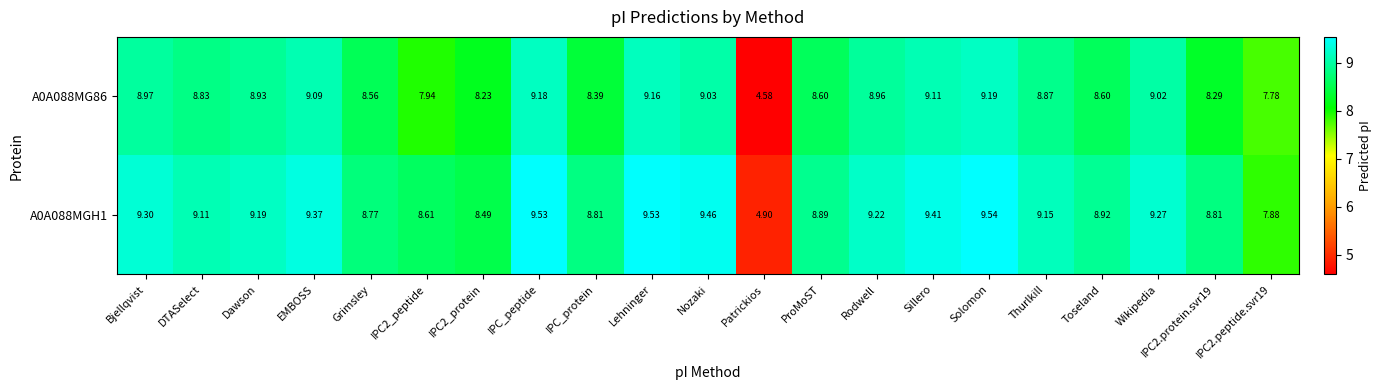

Rank the series at Toseland from lowest to highest value.

A0A088MG86, A0A088MGH1